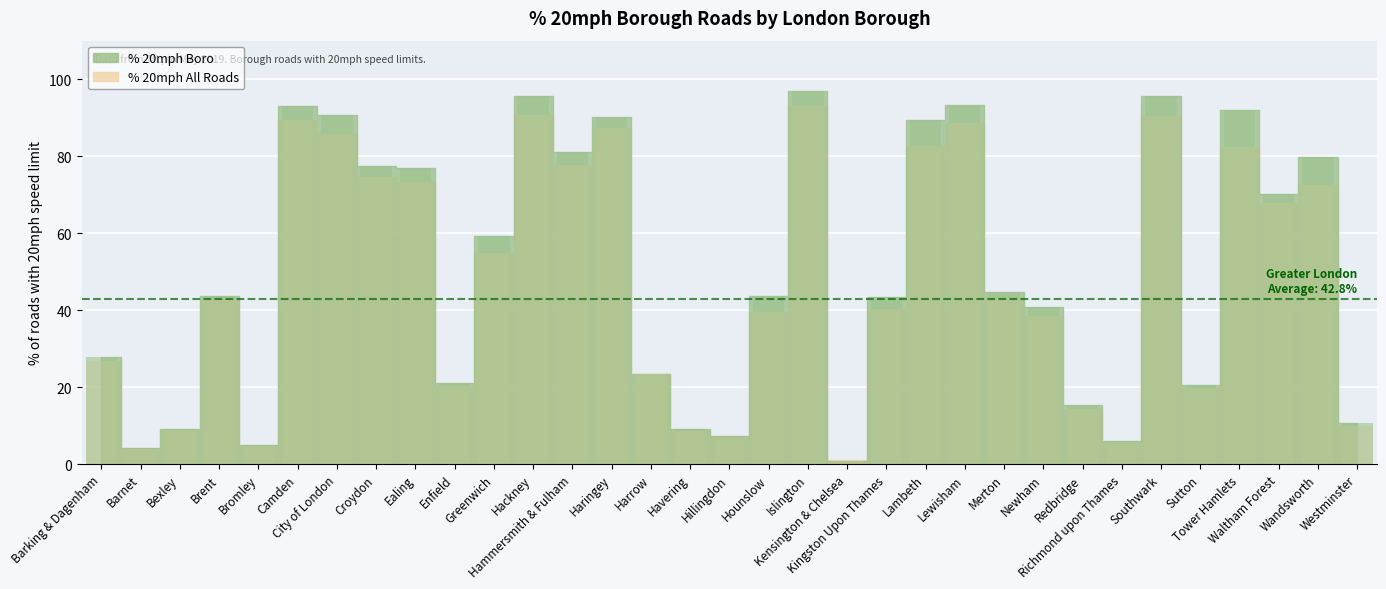

What are all the series names shown in the legend?

% 20mph Boro, % 20mph All Roads